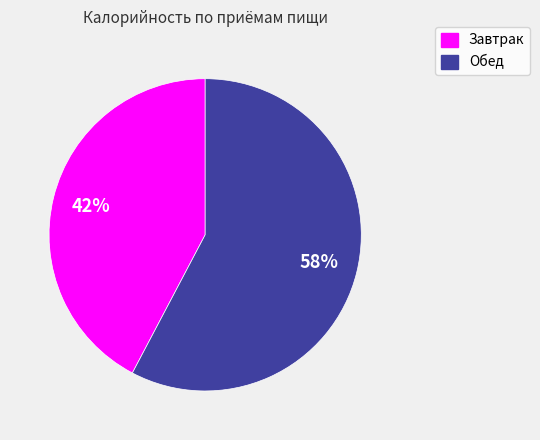

Combined, do Обед and Завтрак account for over 50%?

Yes